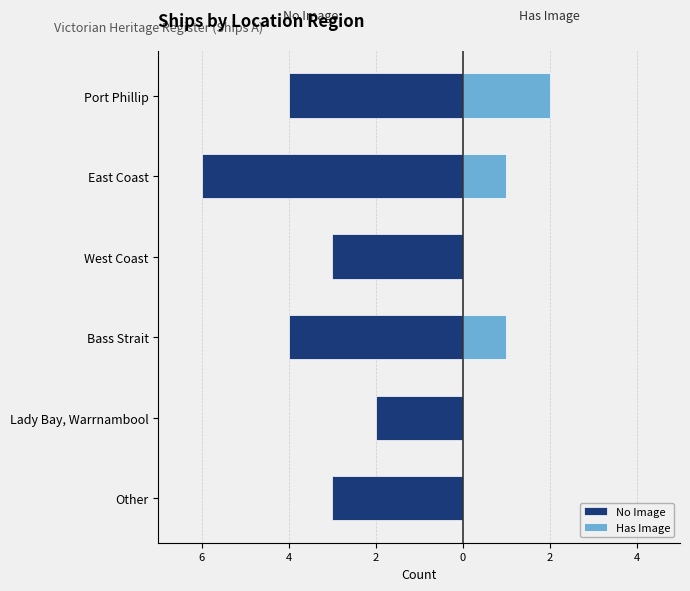

What is the value of the No Image bar at the 3rd from the left?

-4